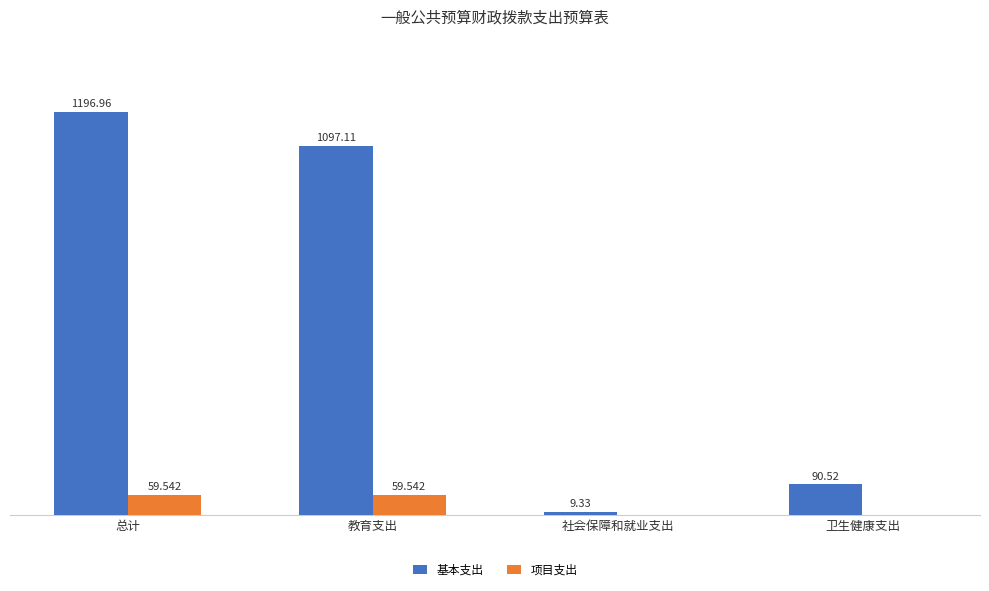

Are the bars grouped side by side (vs. stacked)?

Yes